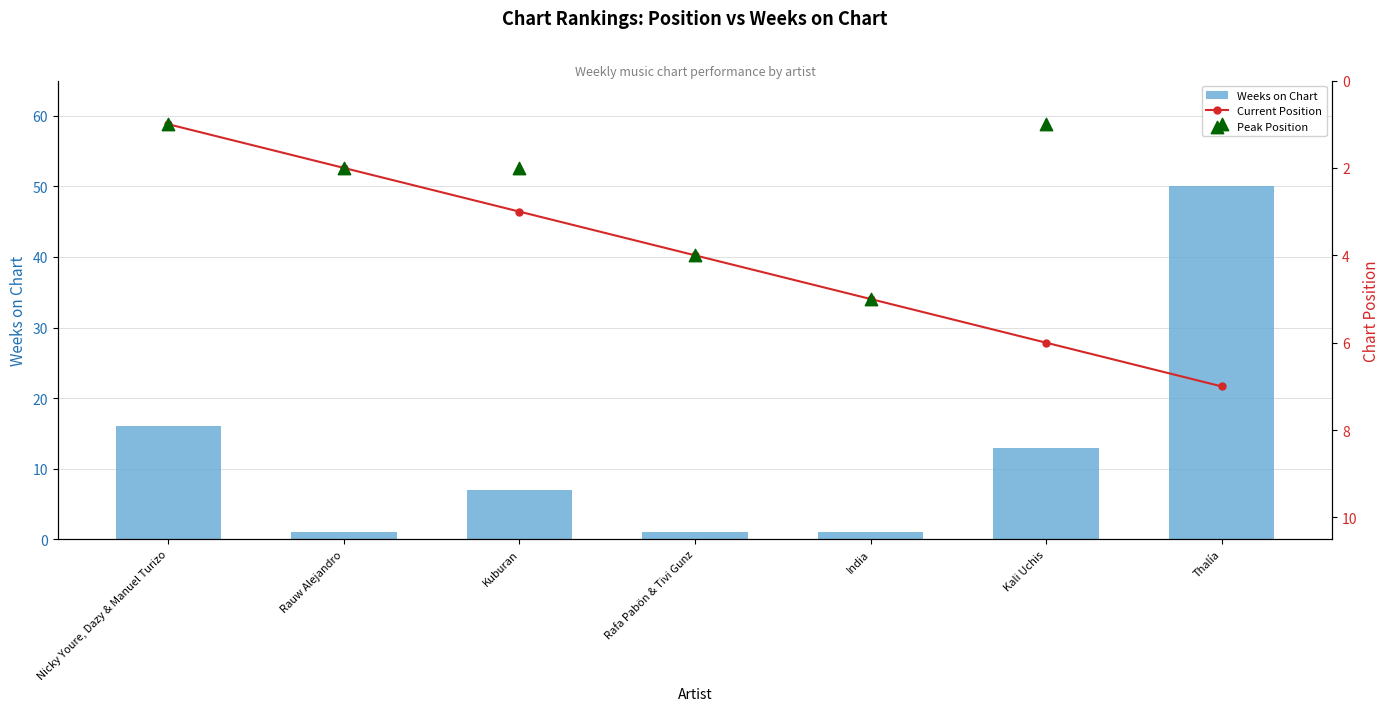

At which category is the sum across all series the highest?

Thalía